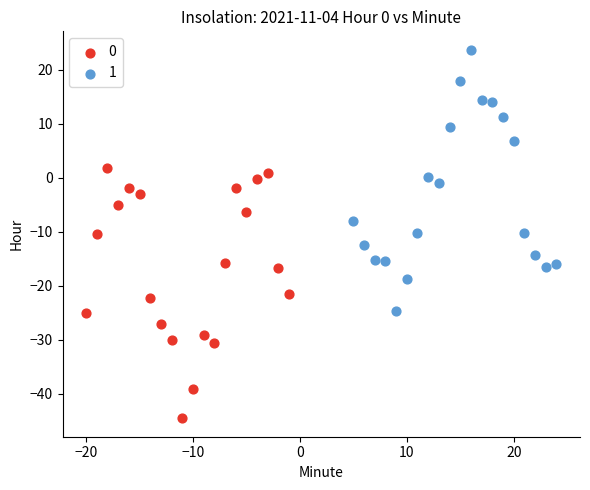

Which series has the widest spread of Y values?

1